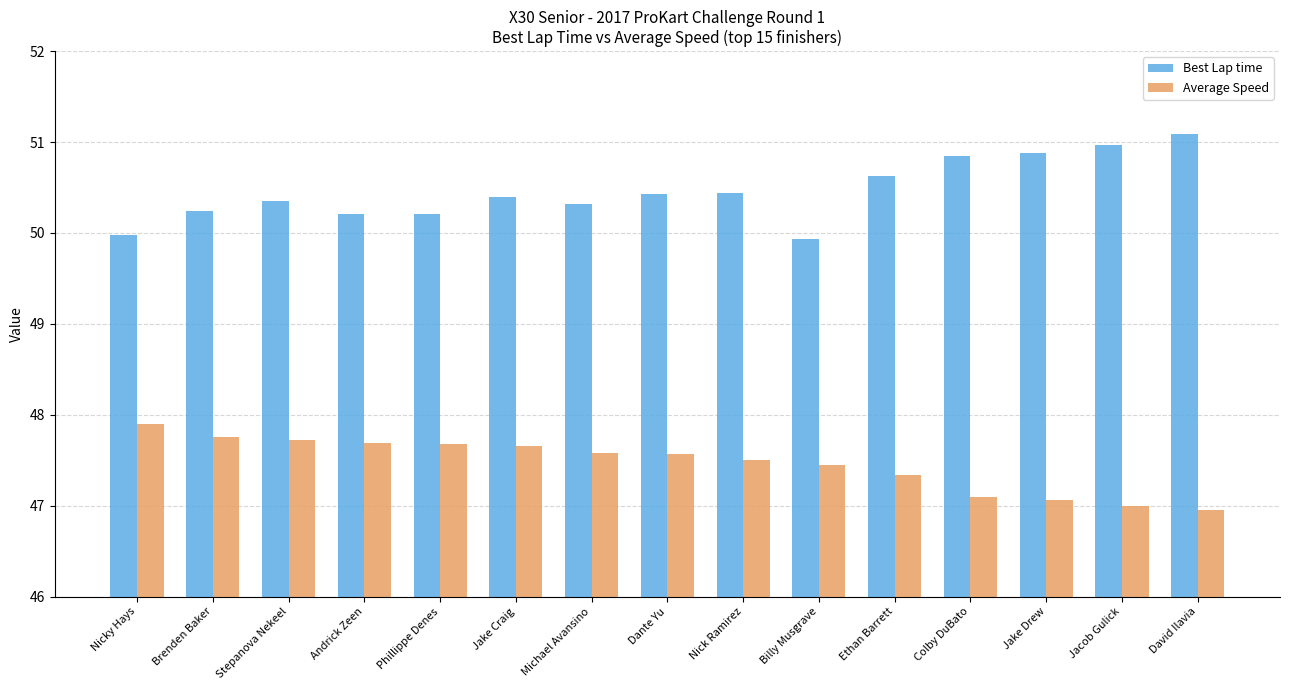

What is the label of the 2nd bar from the left?

Brenden Baker